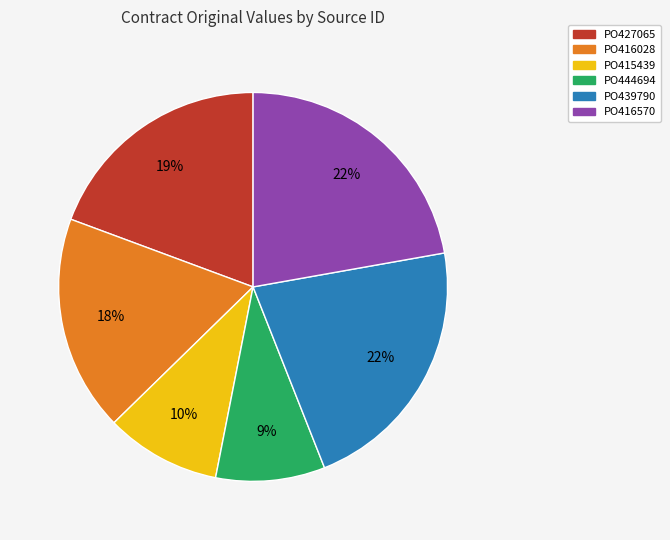

To the nearest percent, what is the difference between the largest and smallest slice percentages?

13%